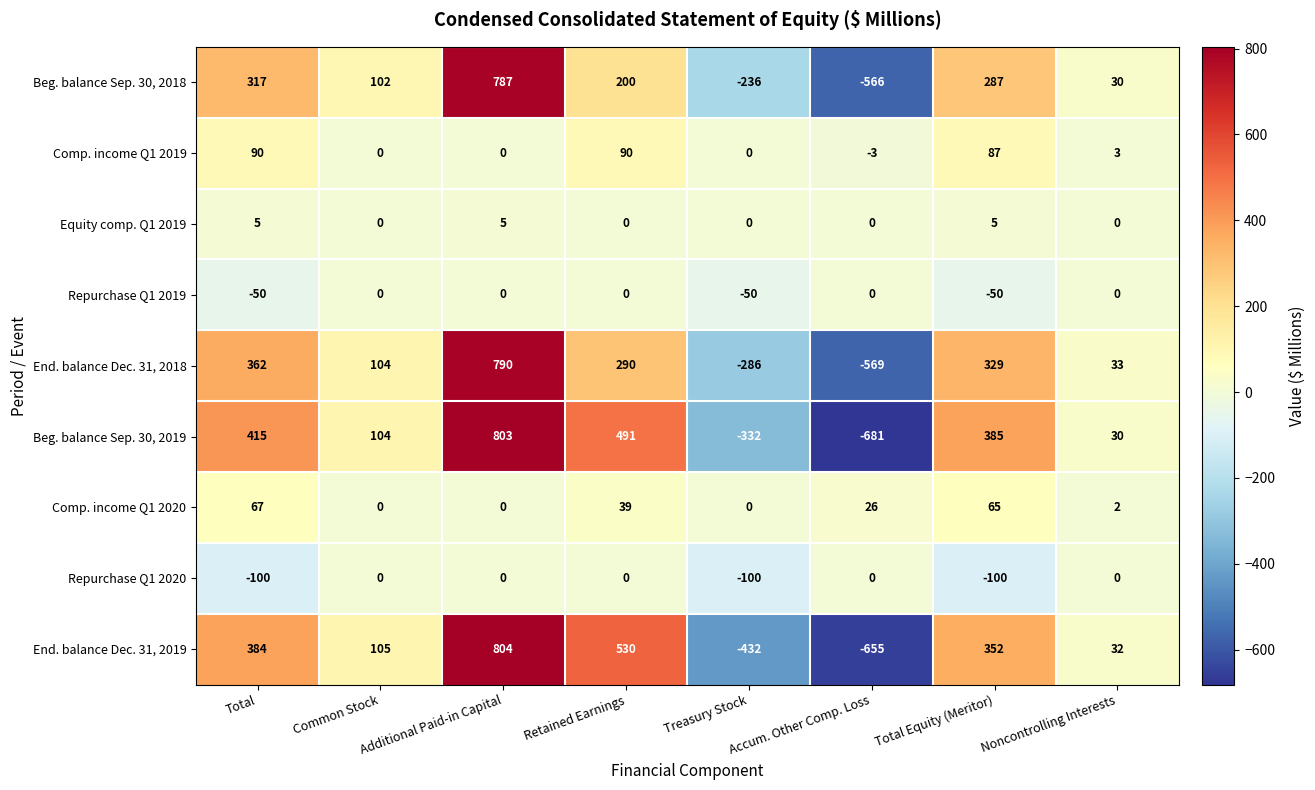

Which series has the widest spread of values?

Beg. balance Sep. 30, 2019